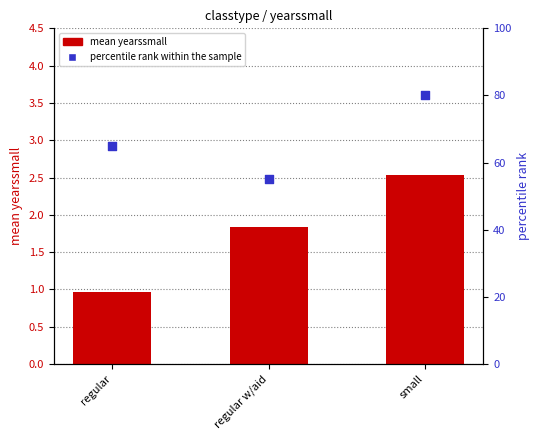

Is the value of percentile rank within the sample at regular greater than the value of mean yearssmall at regular?

Yes